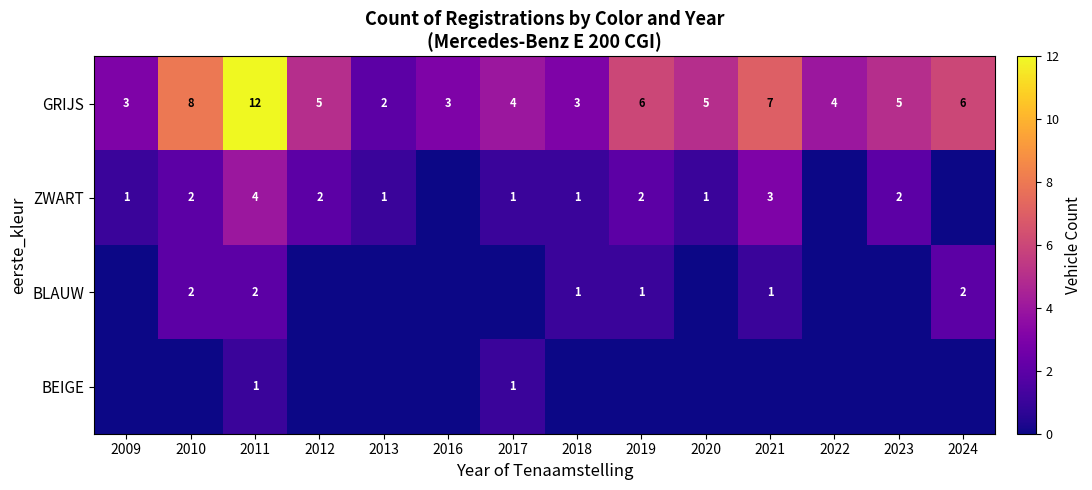

What is the minimum value for GRIJS?

2